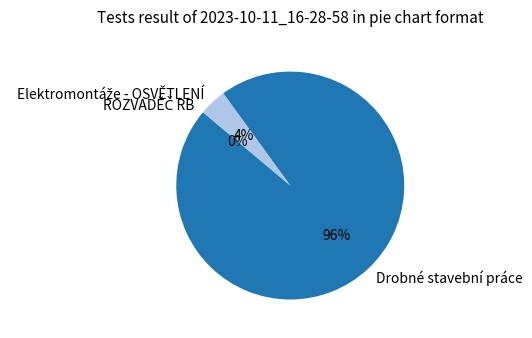

Which slice is the largest?

Drobné stavební práce